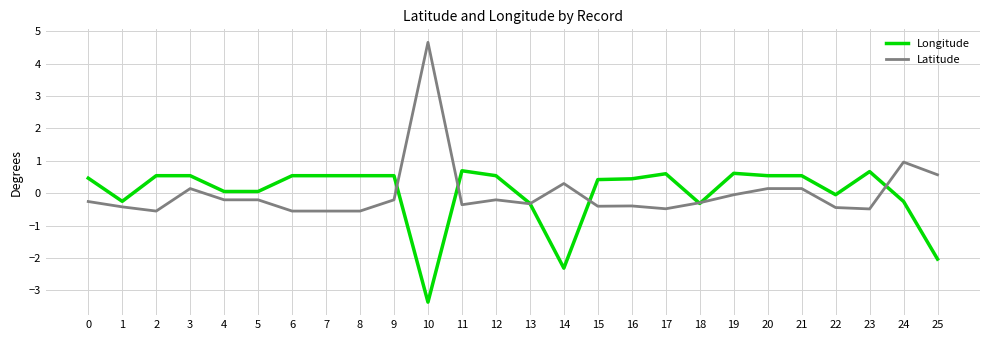

Which series has the widest spread of values?

Latitude